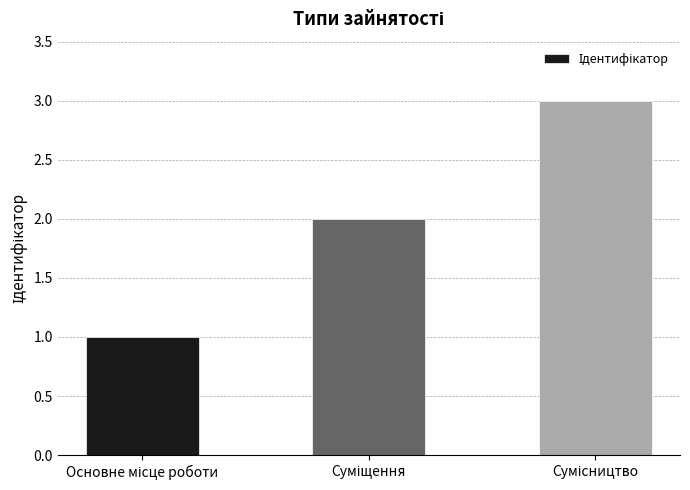

Reading left to right, list all the values displayed in this chart.

1	2	3